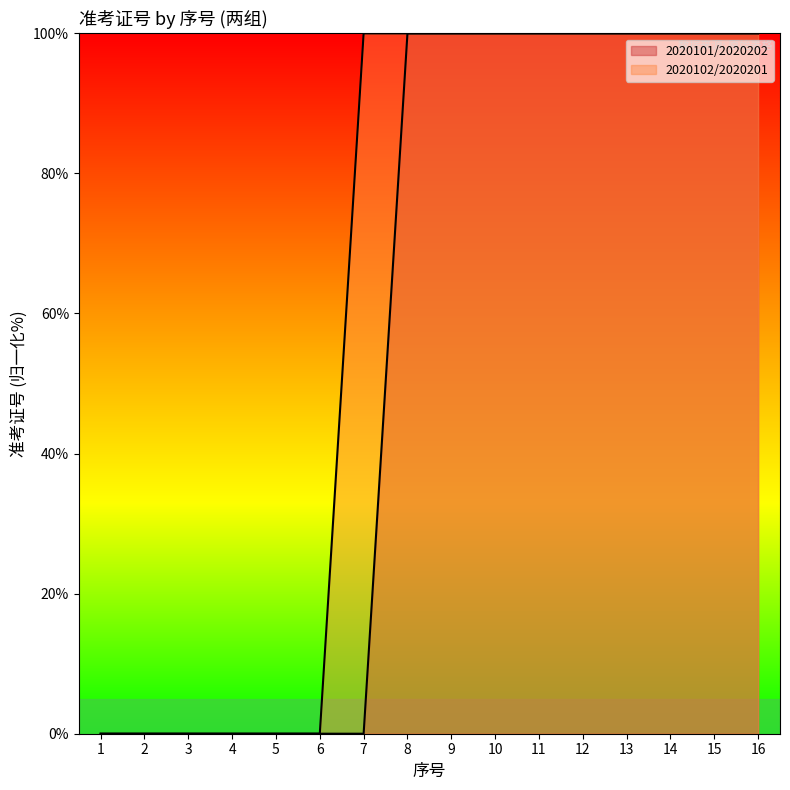

Is the value of 2020101/2020202 at 3 greater than the value of 2020102/2020201 at 1?

Yes